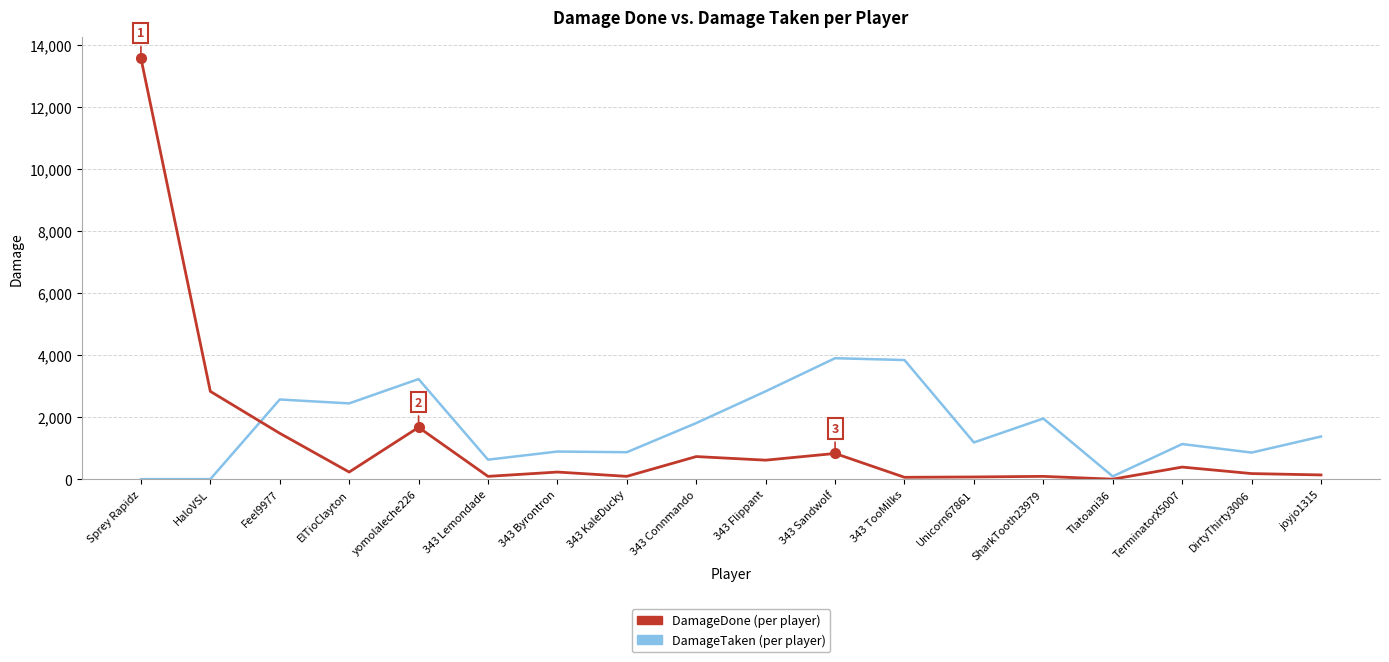

At which category is the sum across all series the highest?

Sprey Rapidz